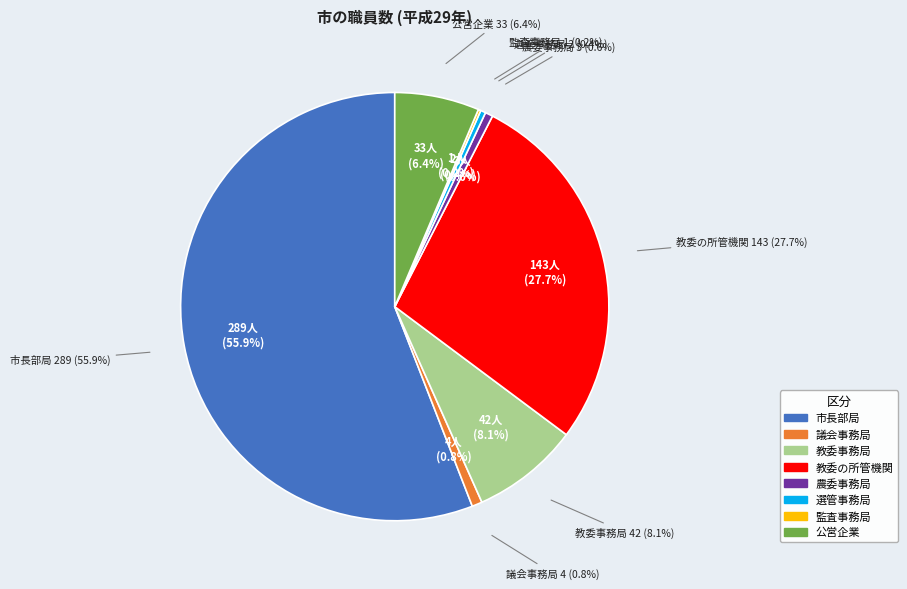

What is the ratio of the value at 農委事務局 to the value at 教委事務局?

0.1